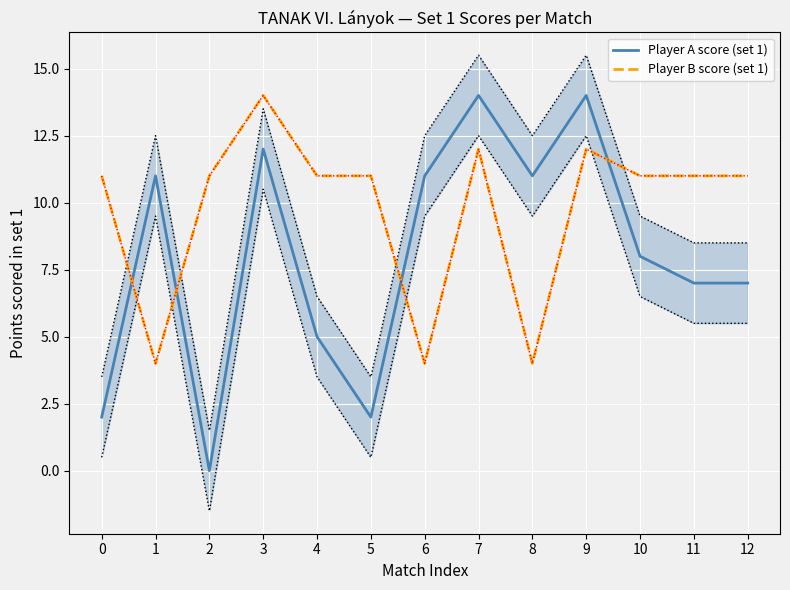

At how many categories does at least one series exceed 9?

13